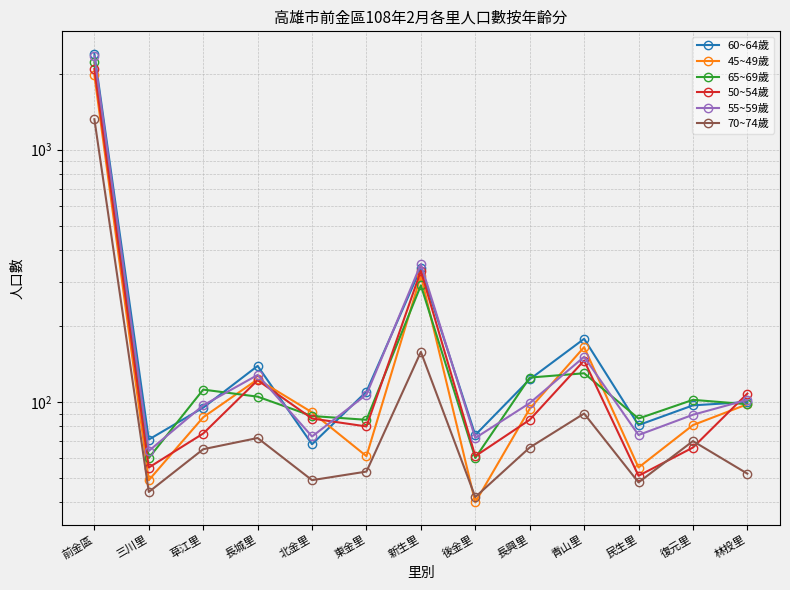

Is it true that 70~74歲 equals 72 at 長城里?

True